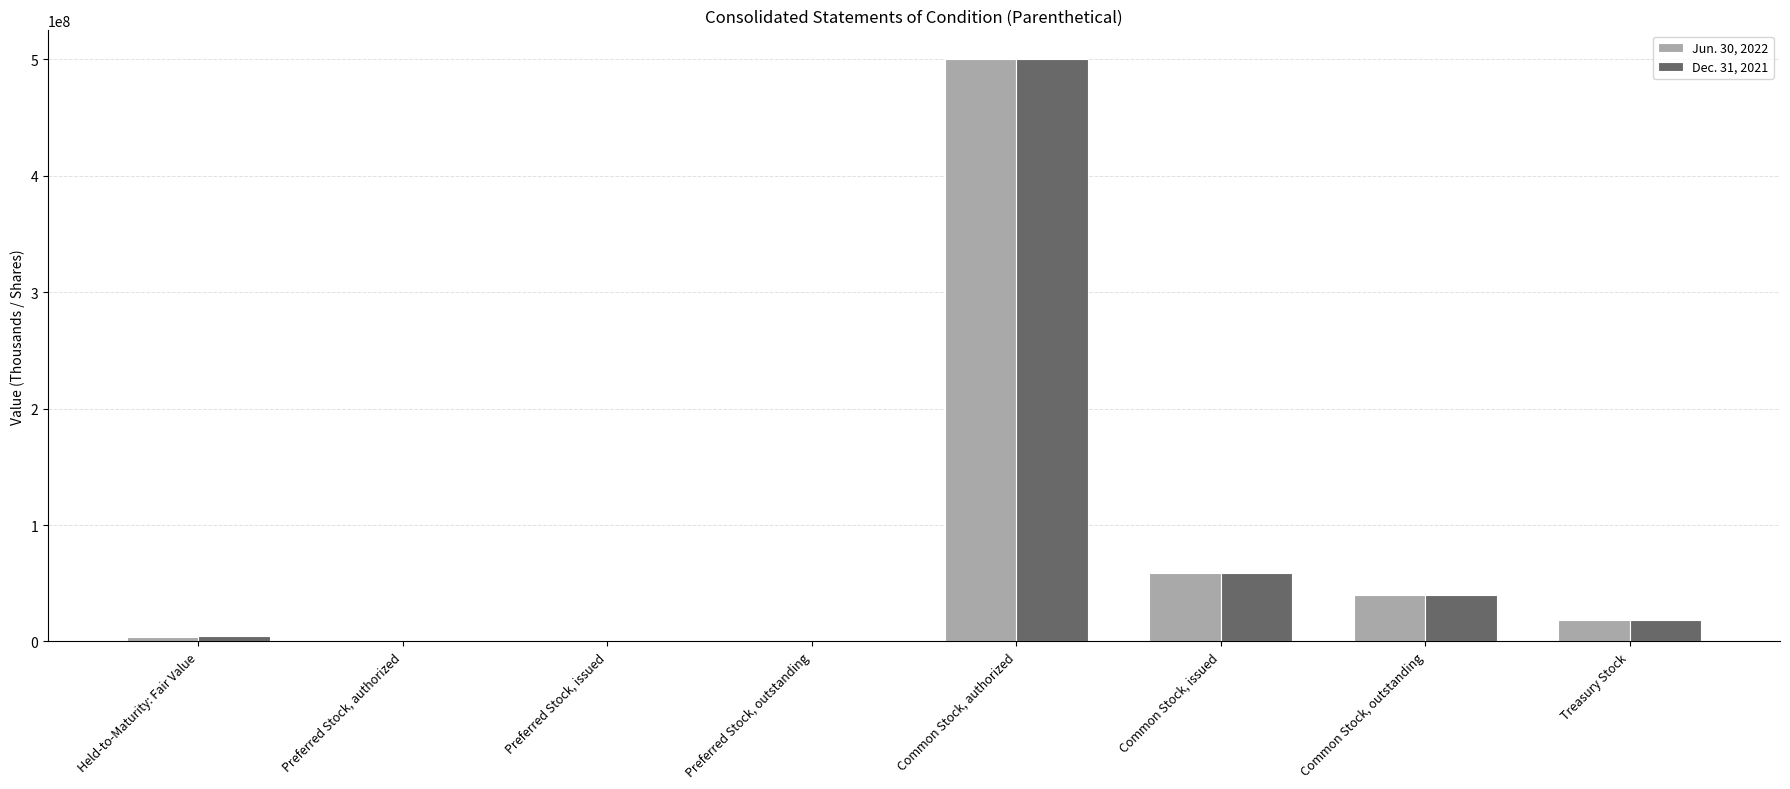

At which category is the sum across all series the highest?

Common Stock, authorized